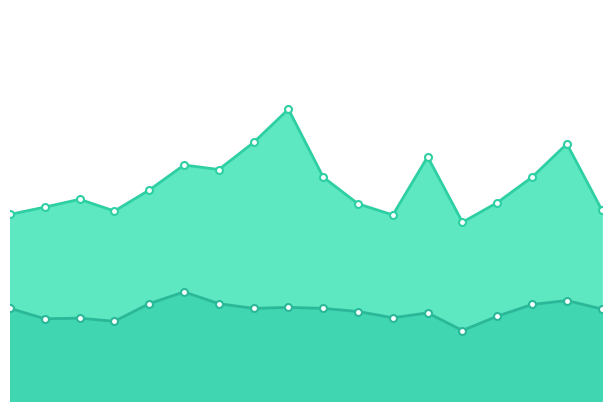

What is the difference between the P1 values at 00:22 and 03:31?

0.2